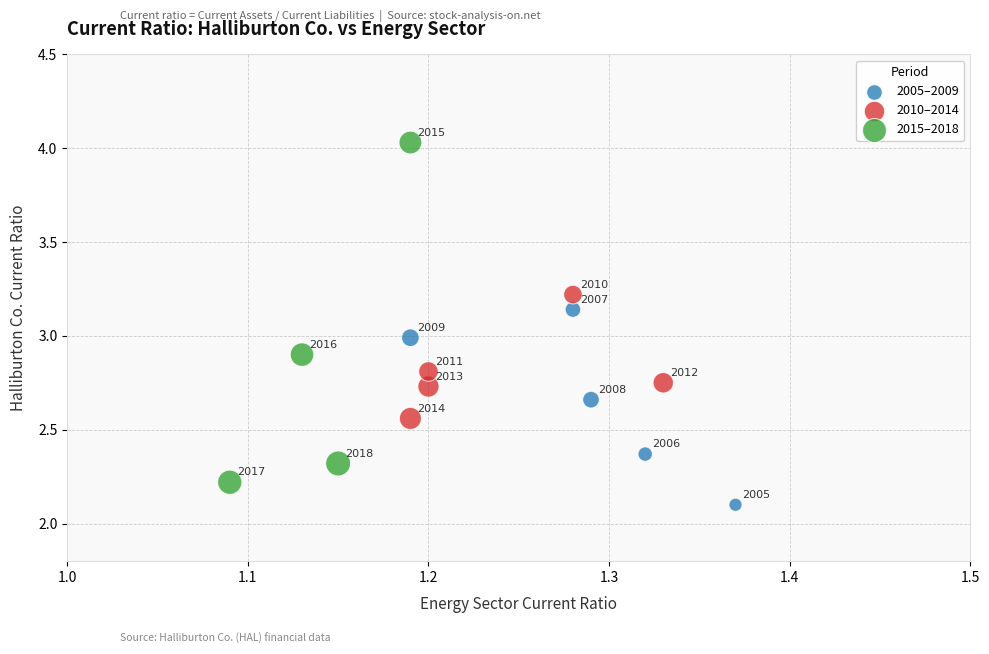

Which series reaches the minimum Y coordinate?

2005–2009